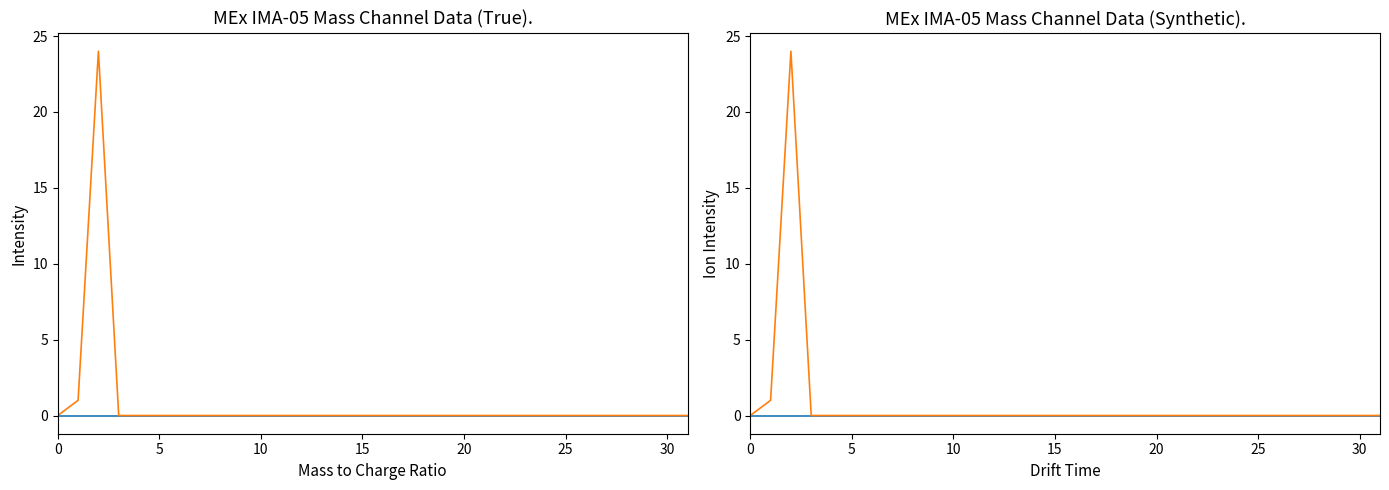

How many distinct data groups are displayed?

2